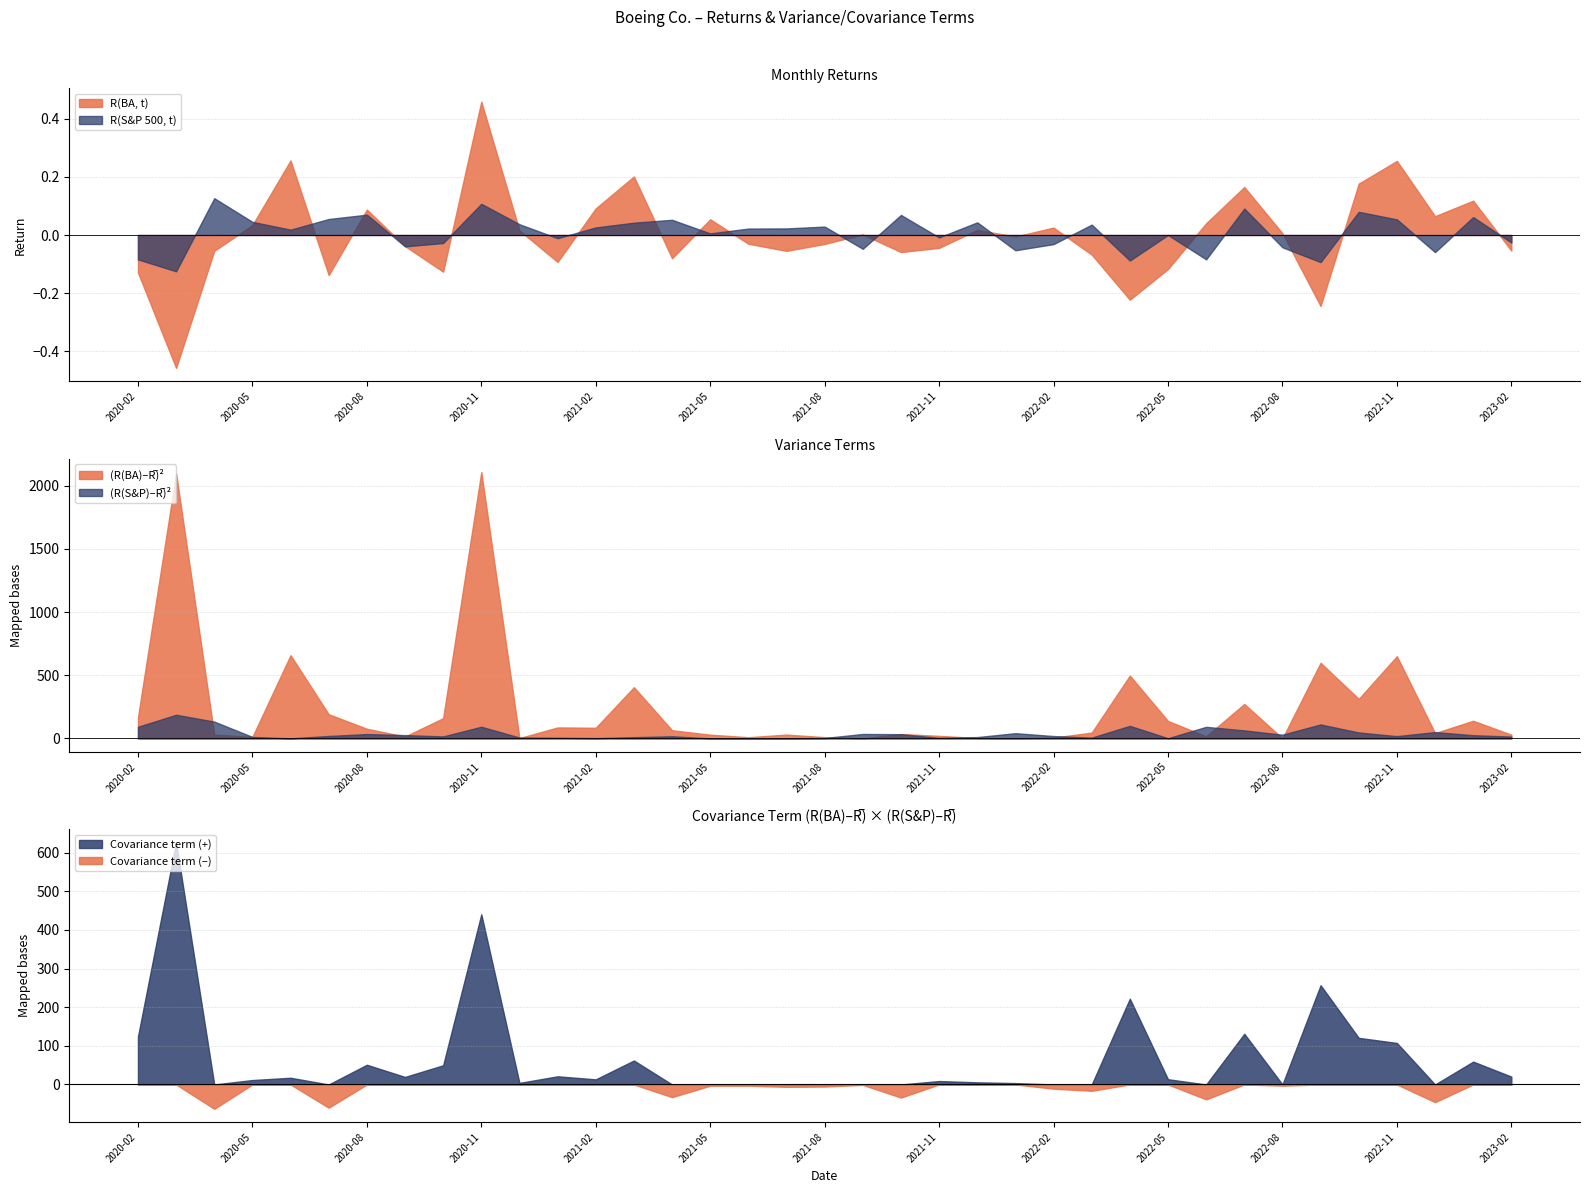

Where is R(BA, t) nearest to the value 0?

2021-09